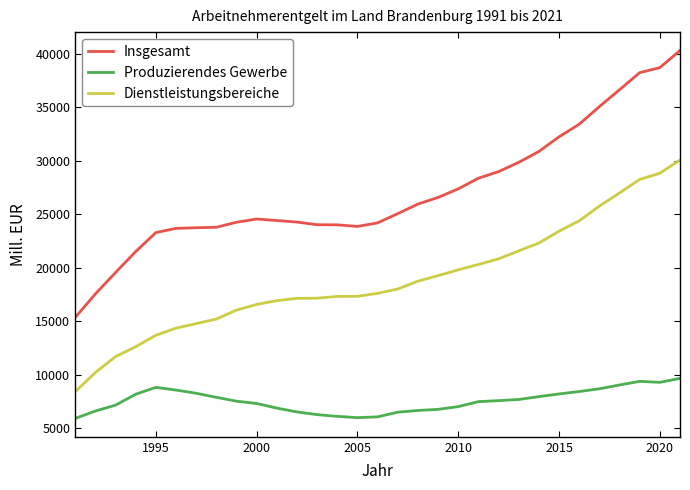

Which series has the widest spread of values?

Insgesamt